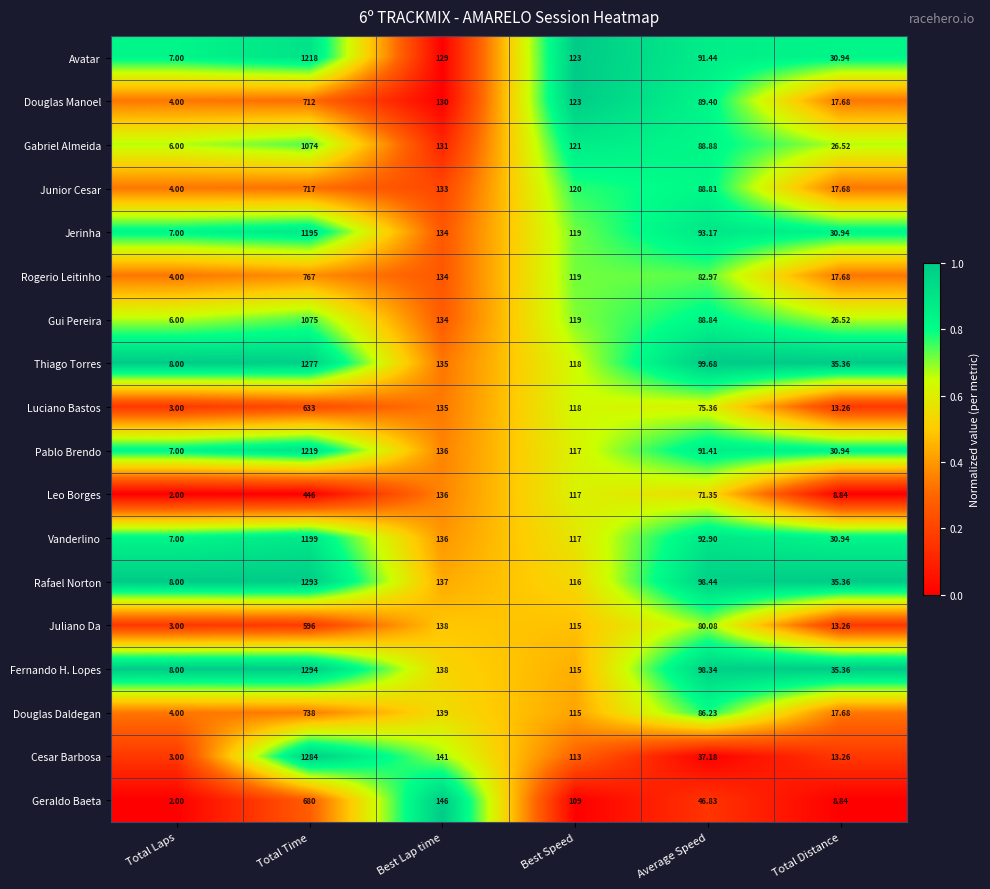

Which series has the widest spread of values?

Fernando H. Lopes